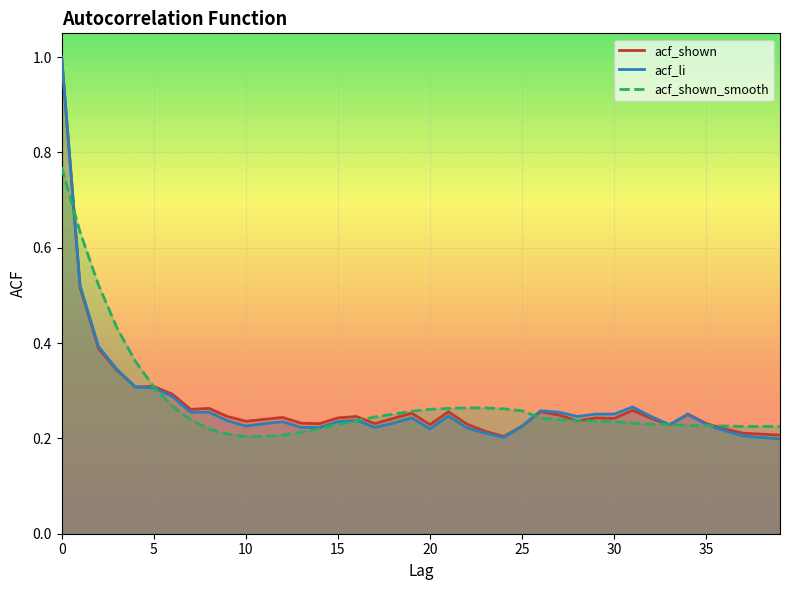

Is it true that acf_shown_smooth equals 0.2 at 29?

True